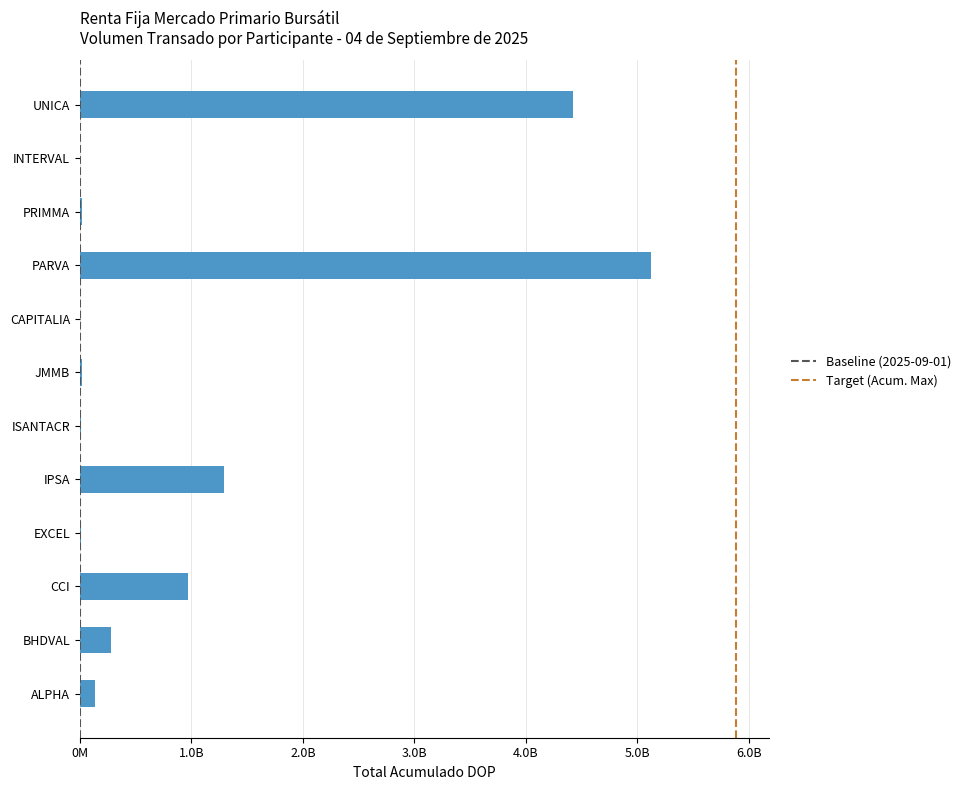

What is the change in value from ALPHA to UNICA?

+4291155524.2